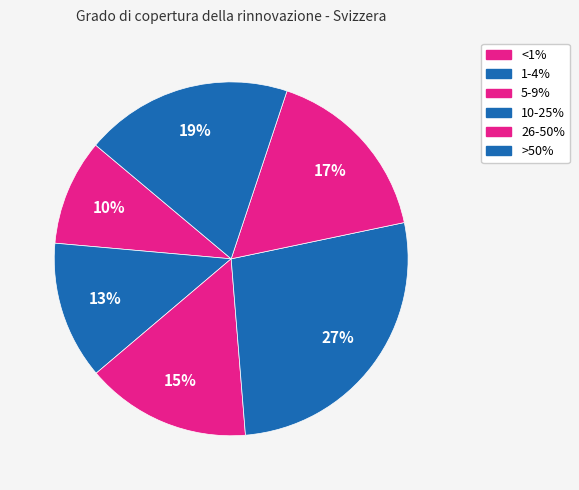

Rank the categories by value from highest to lowest.

10-25%, >50%, 26-50%, 5-9%, 1-4%, <1%